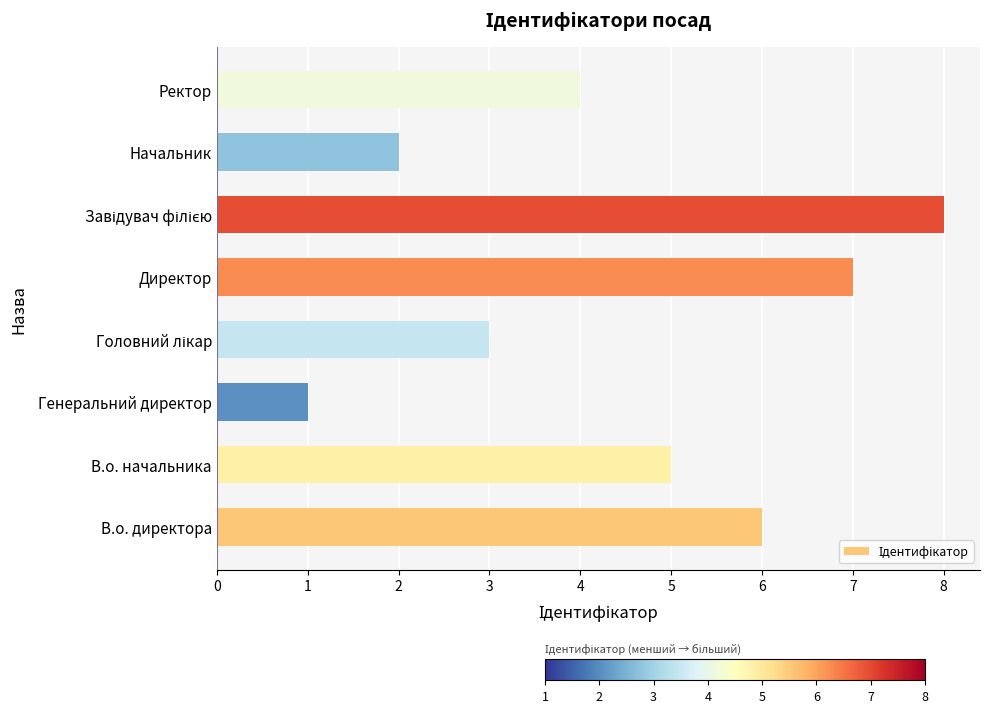

What is the sum of all values?

36